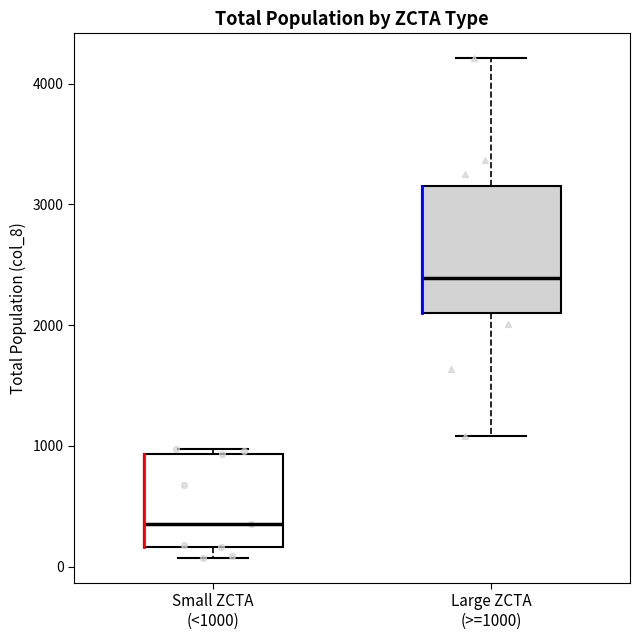

Which box's median line is the lowest?

Small ZCTA (<1000)